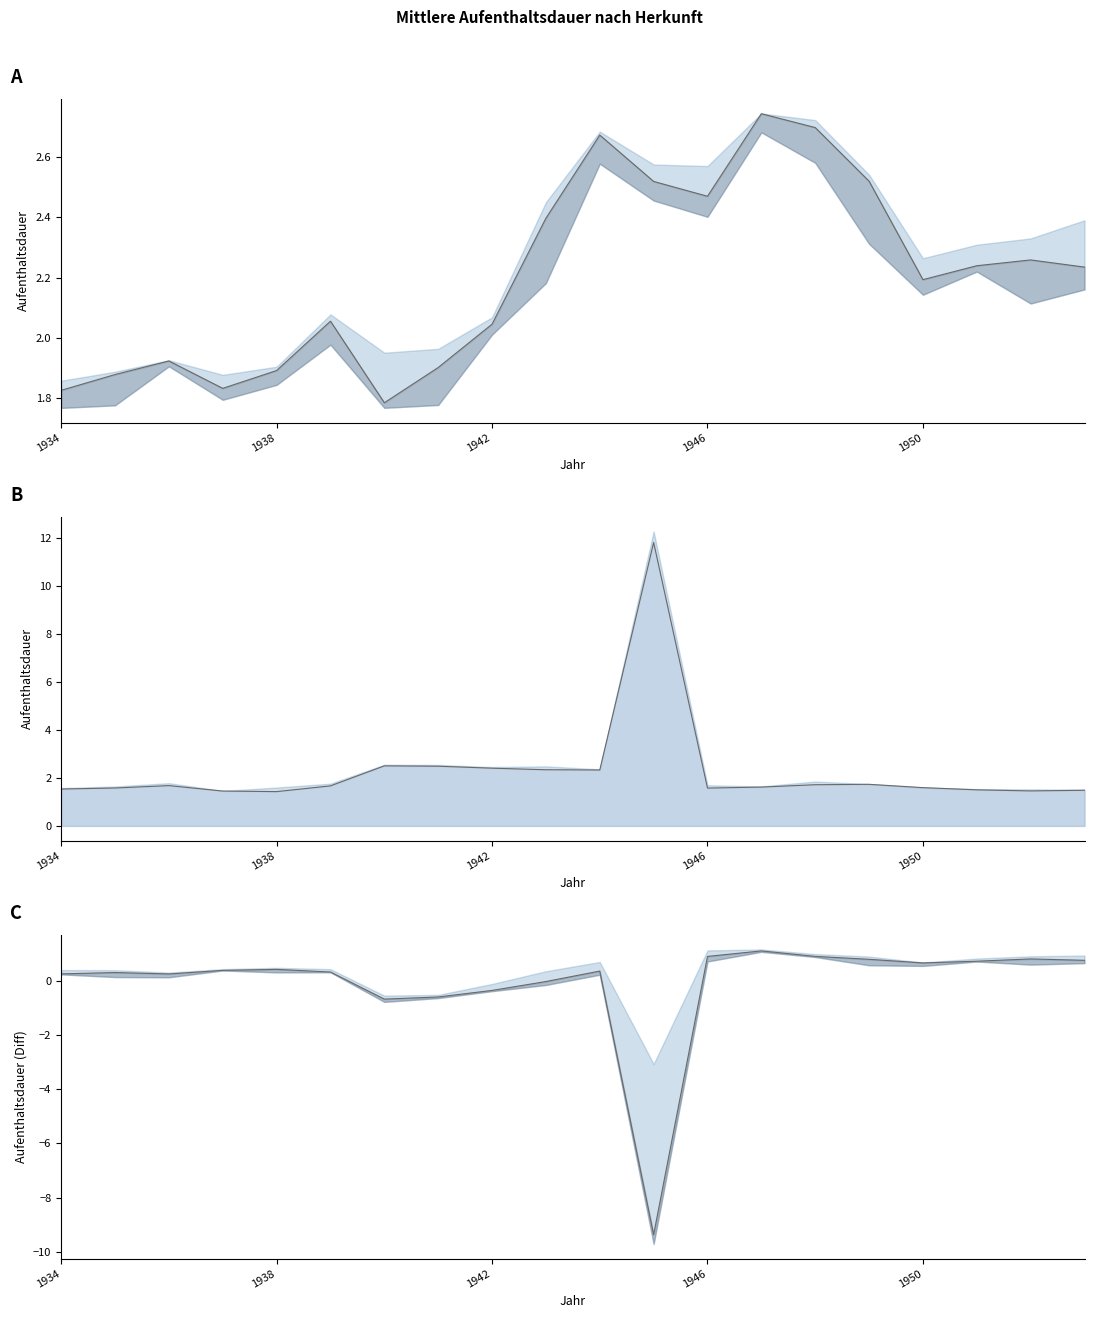

At which category is the sum across all series the highest?

13